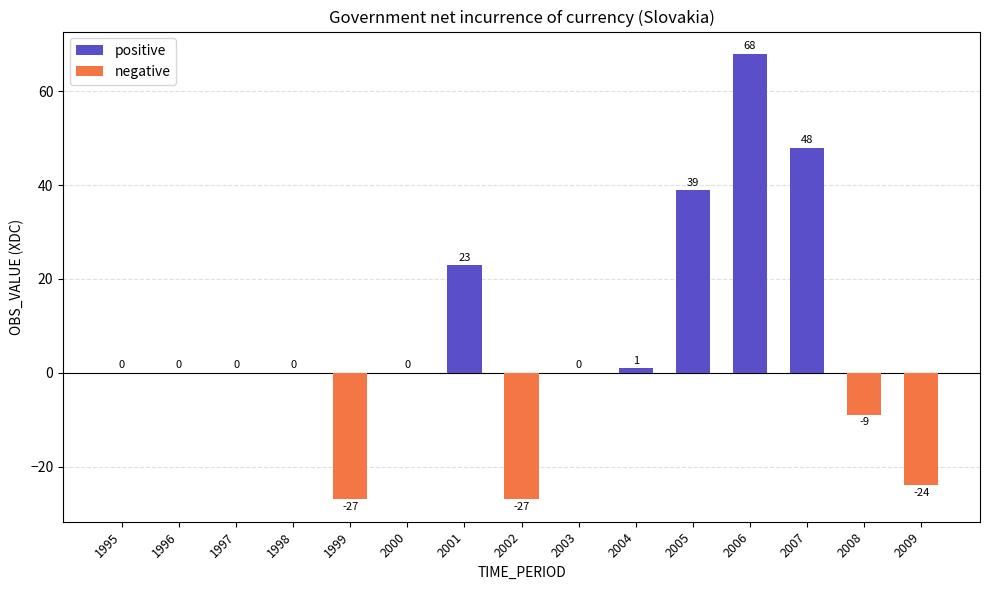

Reading left to right, transcribe all the data shown in this chart.

positive: 0	0	0	0	0	0	23	0	0	1	39	68	48	0	0
negative: 0	0	0	0	-27	0	0	-27	0	0	0	0	0	-9	-24